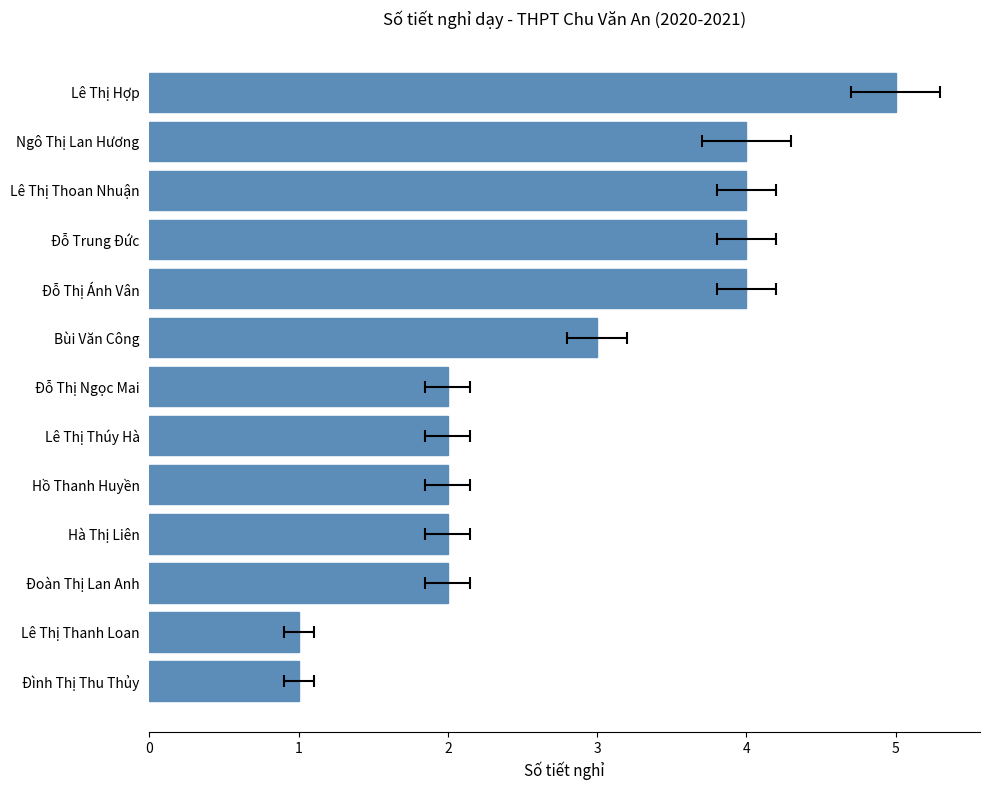

Reading right to left, list all the values displayed in this chart.

5	4	4	4	4	3	2	2	2	2	2	1	1